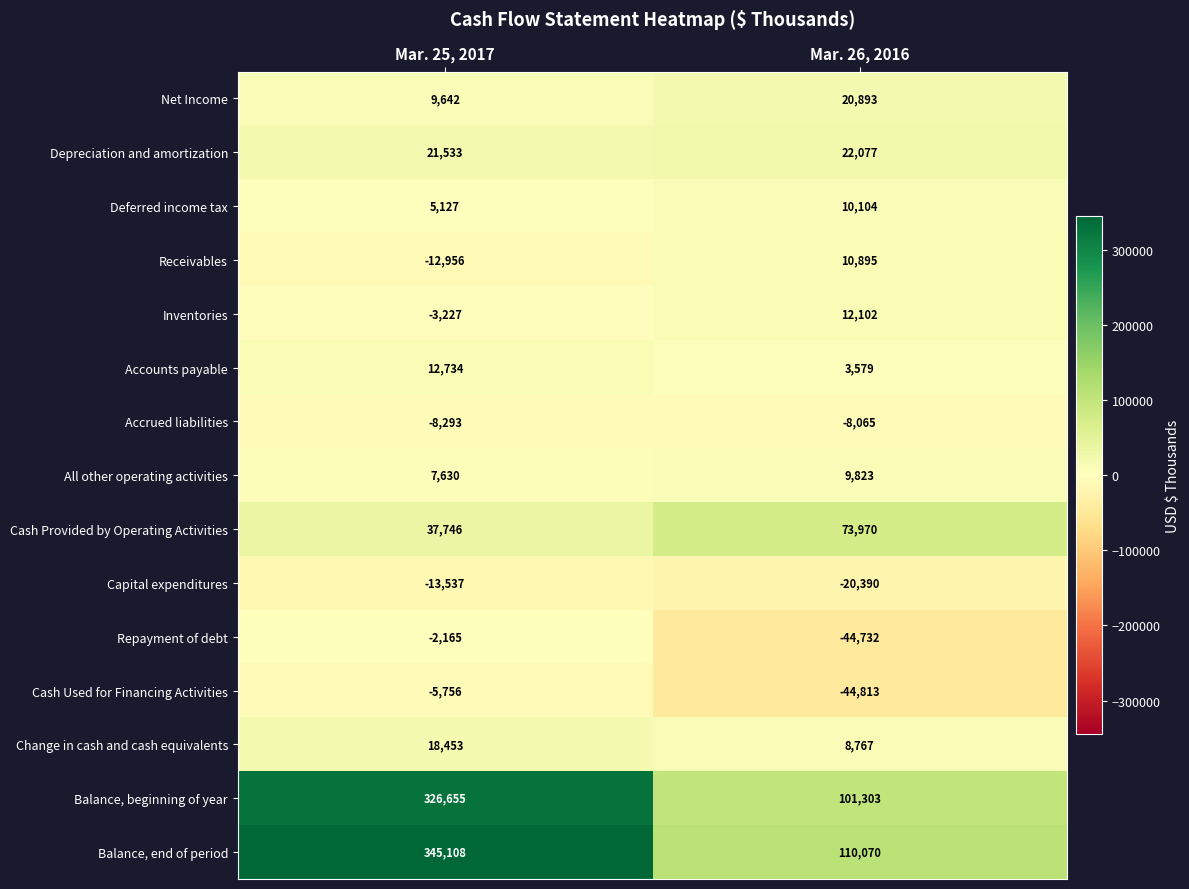

At which label does Accrued liabilities reach its minimum?

Mar. 25, 2017